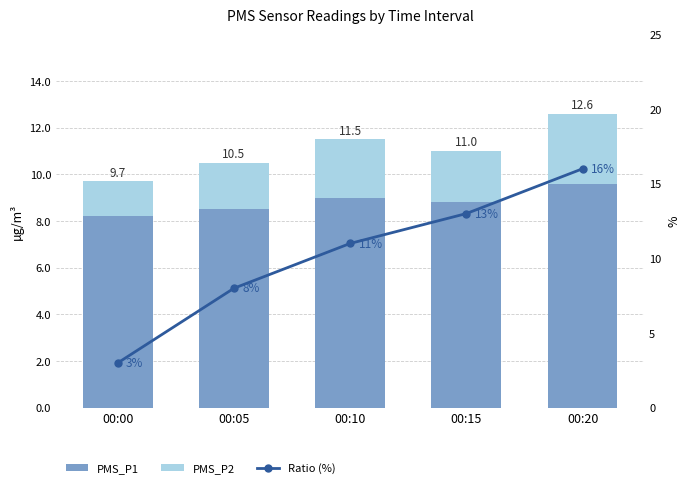

Which series has the largest range (max minus min)?

Ratio (%)